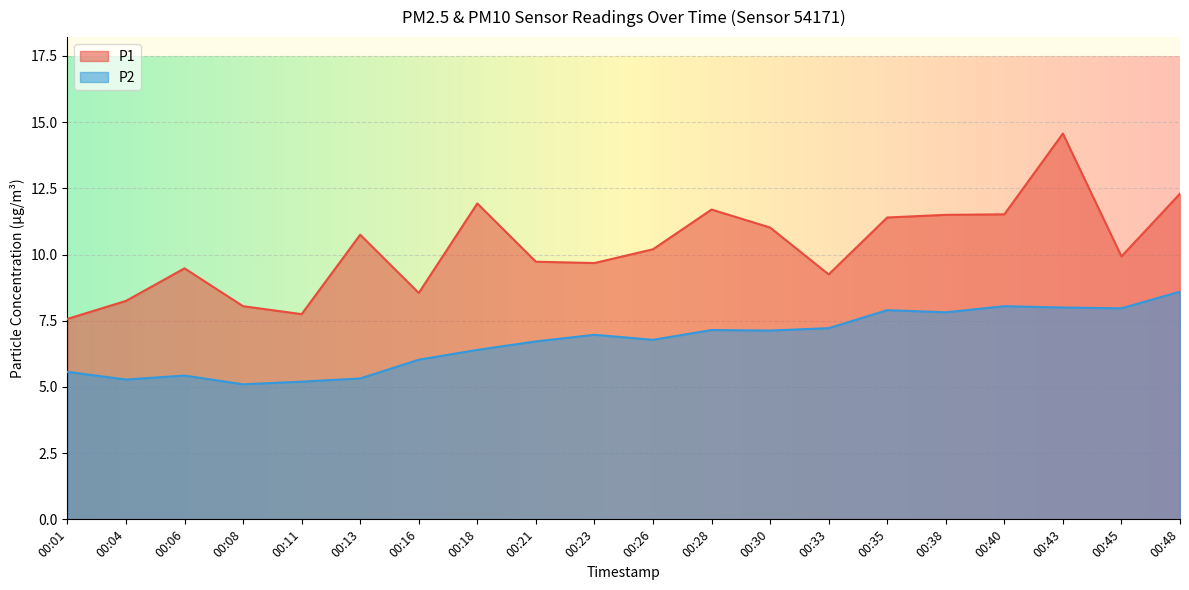

Reading left to right, what are all the values shown in this chart?

P1: 7.6	8.2	9.5	8.1	7.8	10.8	8.6	11.9	9.7	9.7	10.2	11.7	11.0	9.2	11.4	11.5	11.5	14.6	9.9	12.3
P2: 5.6	5.3	5.4	5.1	5.2	5.3	6.0	6.4	6.7	7.0	6.8	7.2	7.1	7.2	7.9	7.8	8.1	8.0	8.0	8.6